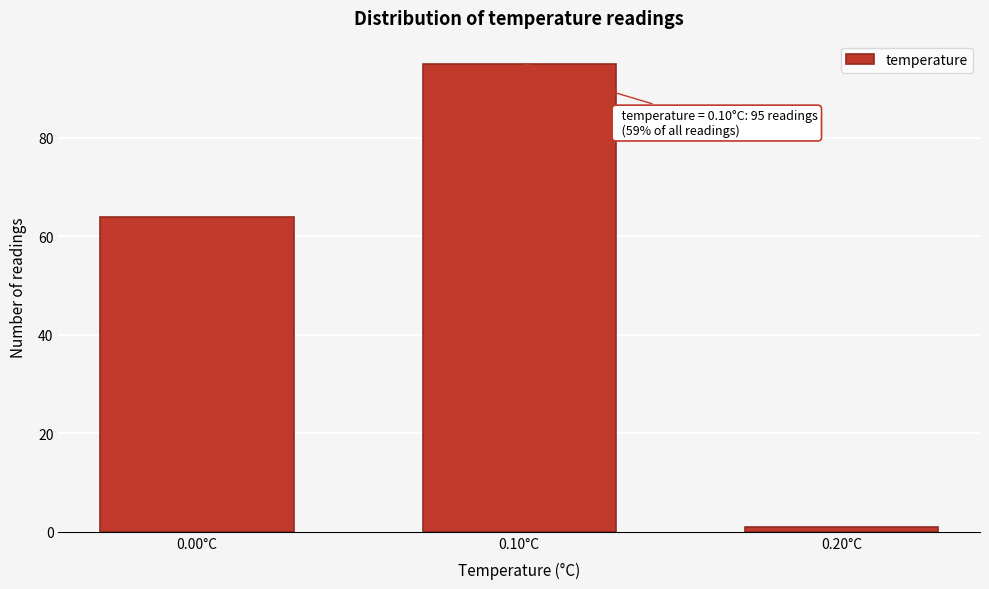

Reading left to right, what are all the values shown in this chart?

0.00°C=64	0.10°C=95	0.20°C=1